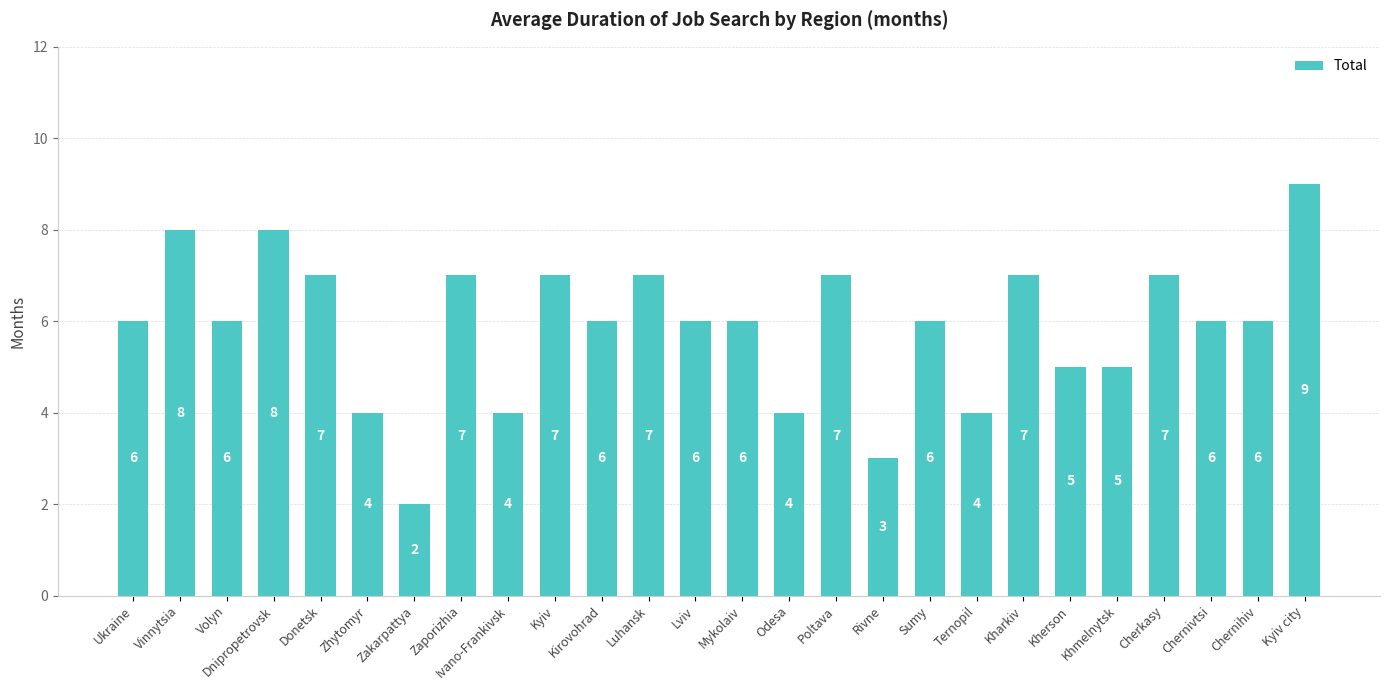

What position from the left is Cherkasy?

23